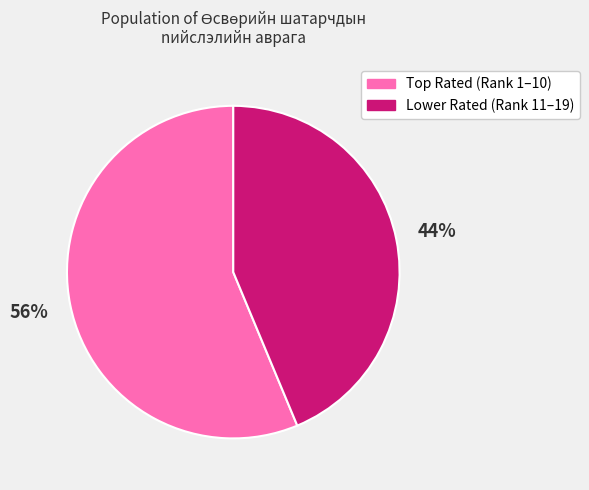

Does any single category account for the majority?

Yes